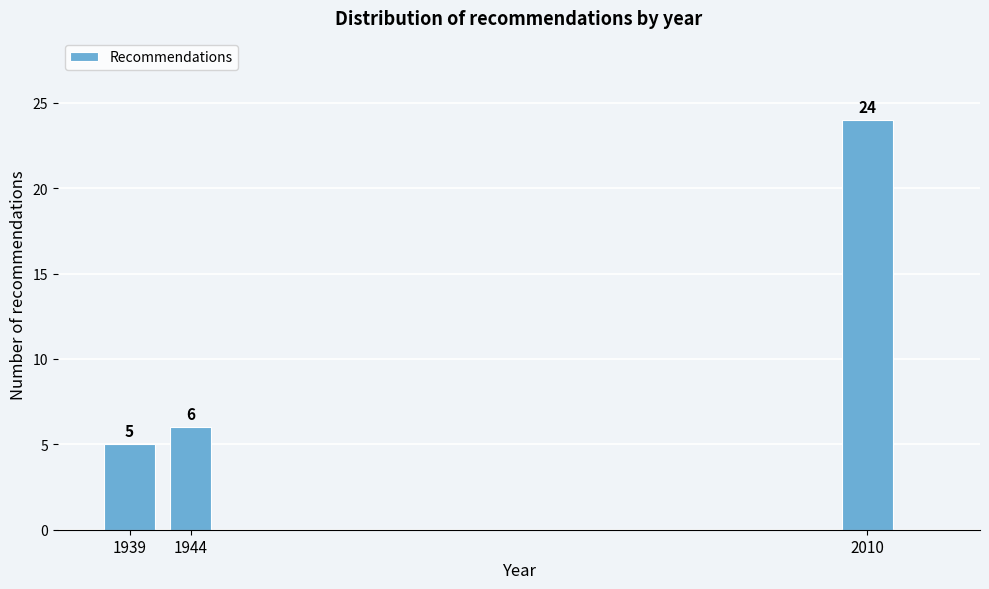

Reading right to left, transcribe all the data shown in this chart.

24	6	5